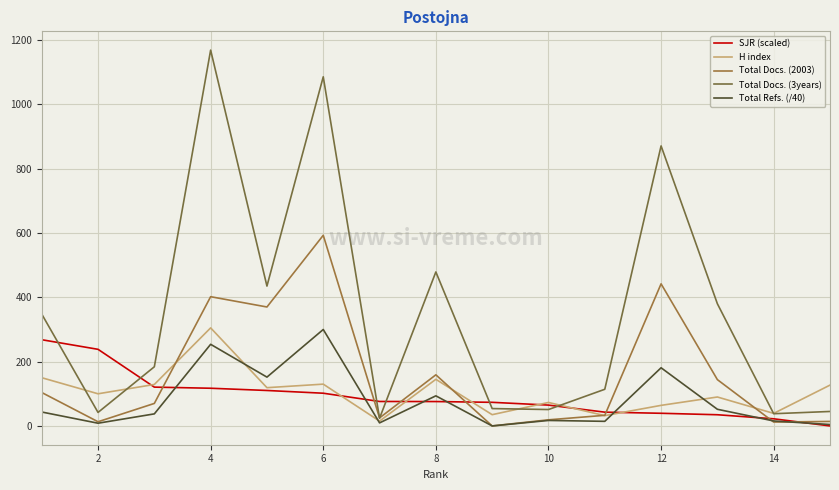

What is the maximum value shown in the chart?

1169.0